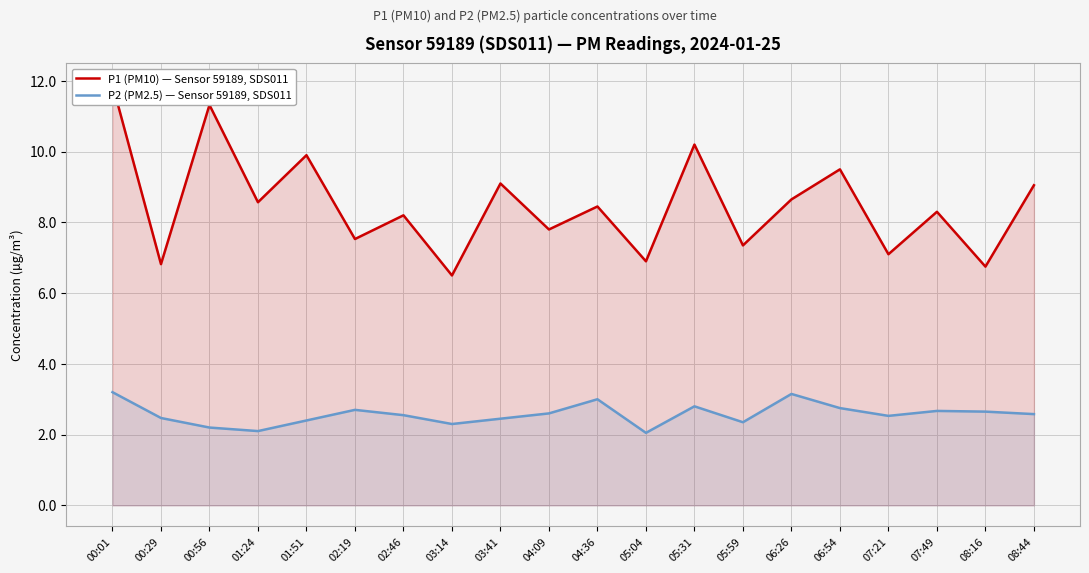

What is the spread (max minus min) of values at 03:14?

4.2